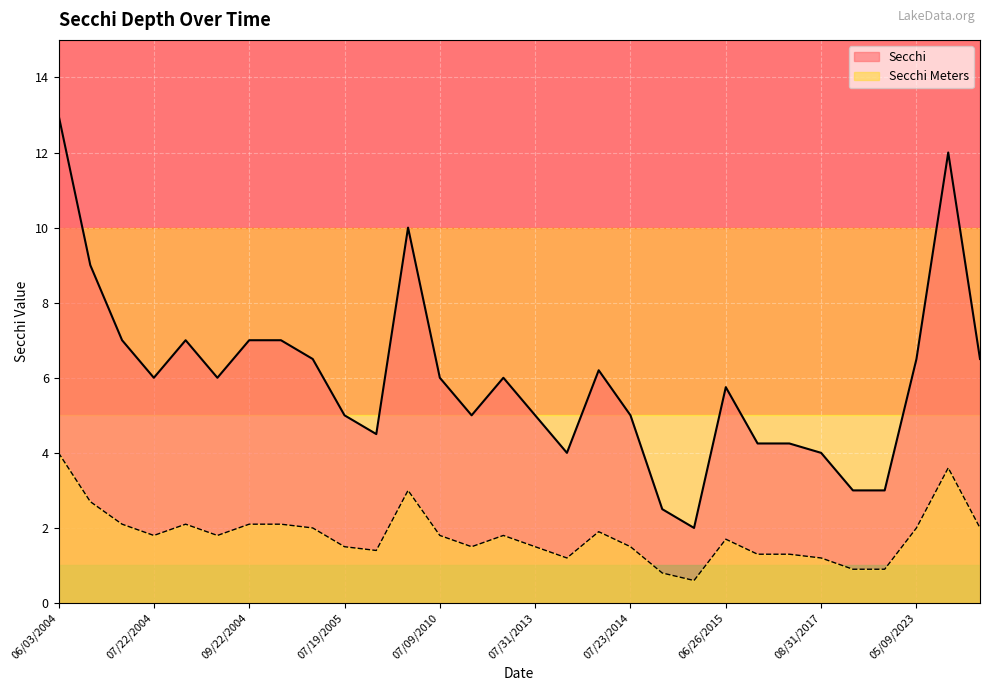

What is the value of the Secchi point at the 22nd from the left?

5.8